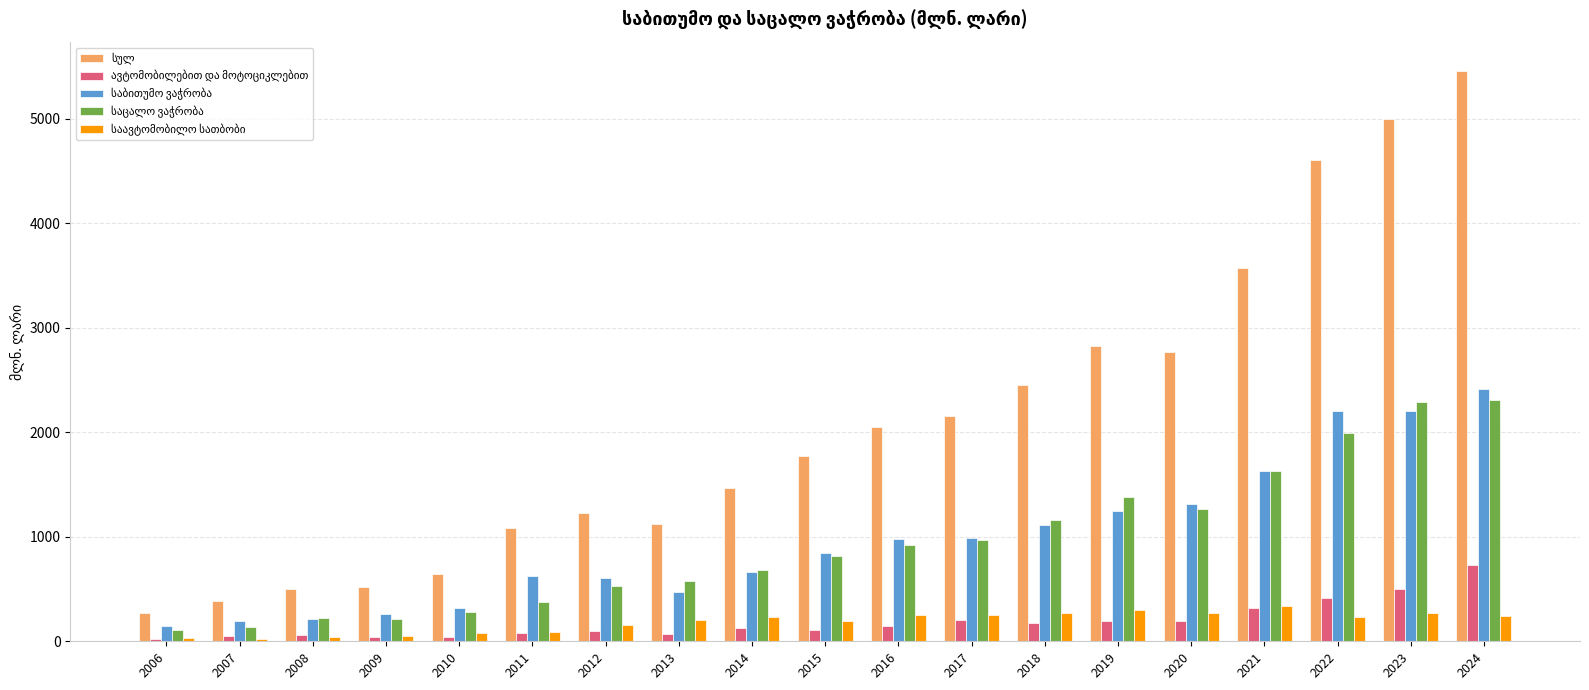

What is the spread (max minus min) of values at 2014?

1342.8